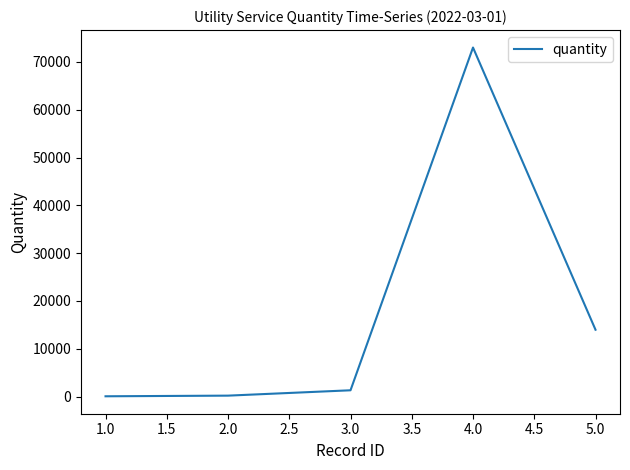

Between 4.0 and 5.0, which is larger?

4.0